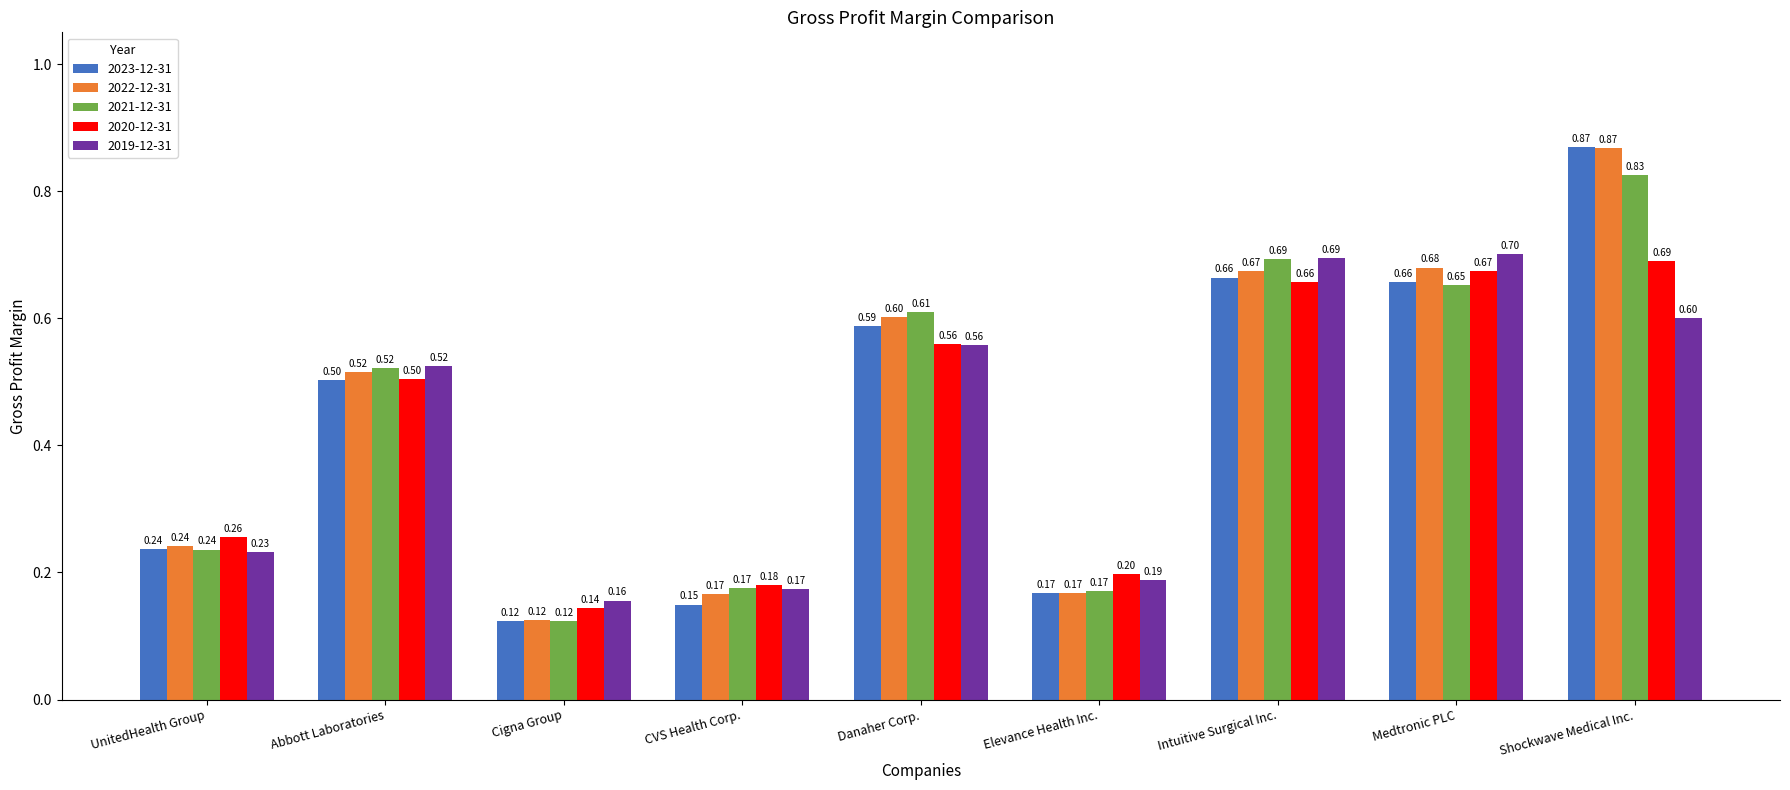

Where is 2021-12-31 nearest to the value 0?

Cigna Group